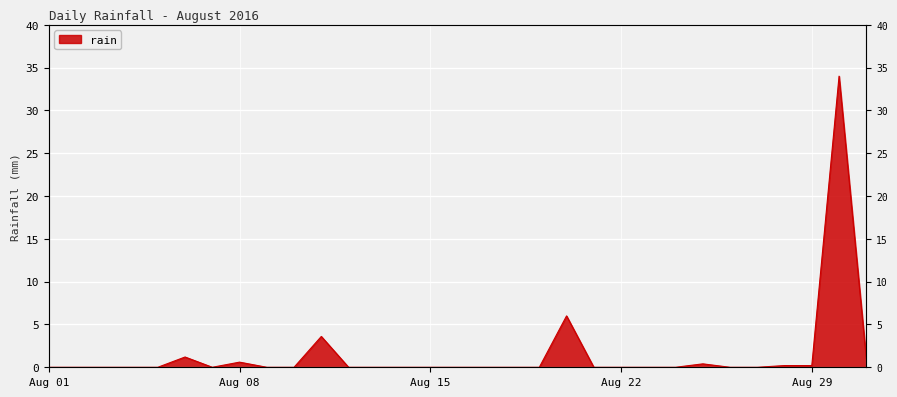

What is the maximum value shown in the chart?

34.0